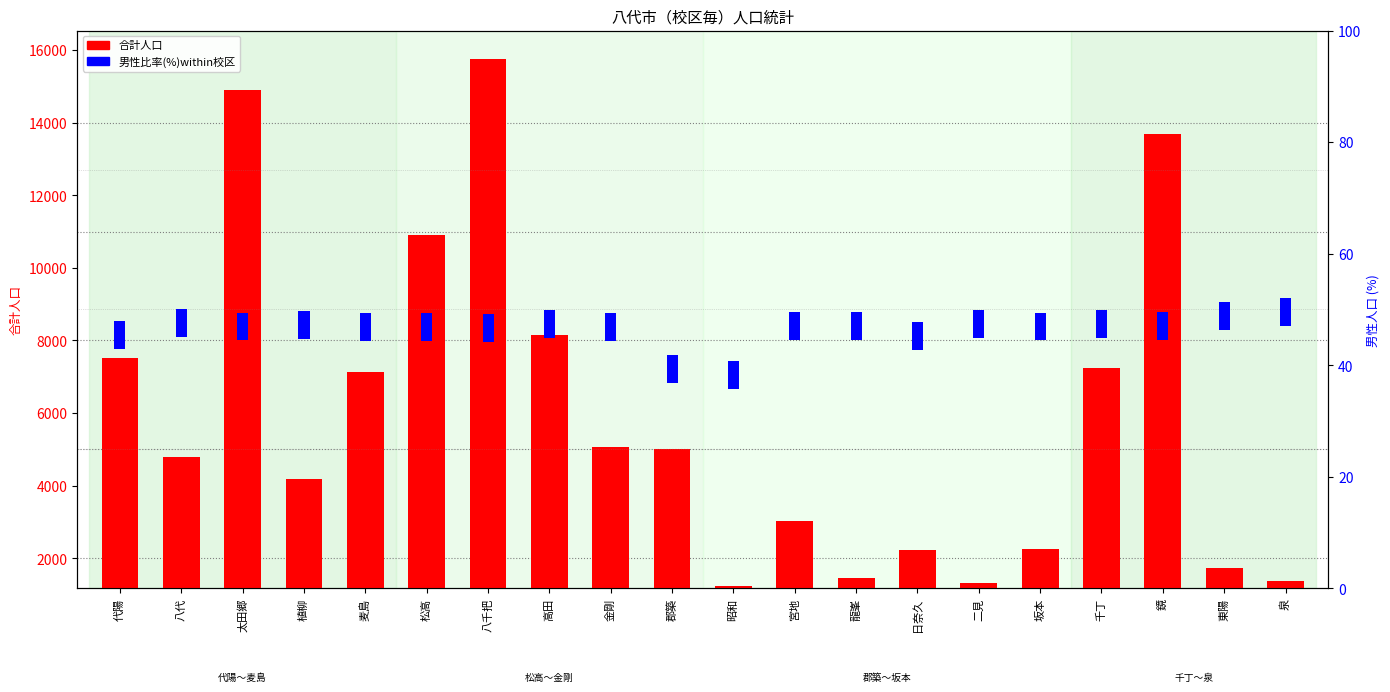

Rank the categories by value from lowest to highest.

昭和, 二見, 泉, 龍峯, 東陽, 日奈久, 坂本, 宮地, 植柳, 八代, 郡築, 金剛, 麦島, 千丁, 代陽, 高田, 松高, 鏡, 太田郷, 八千把